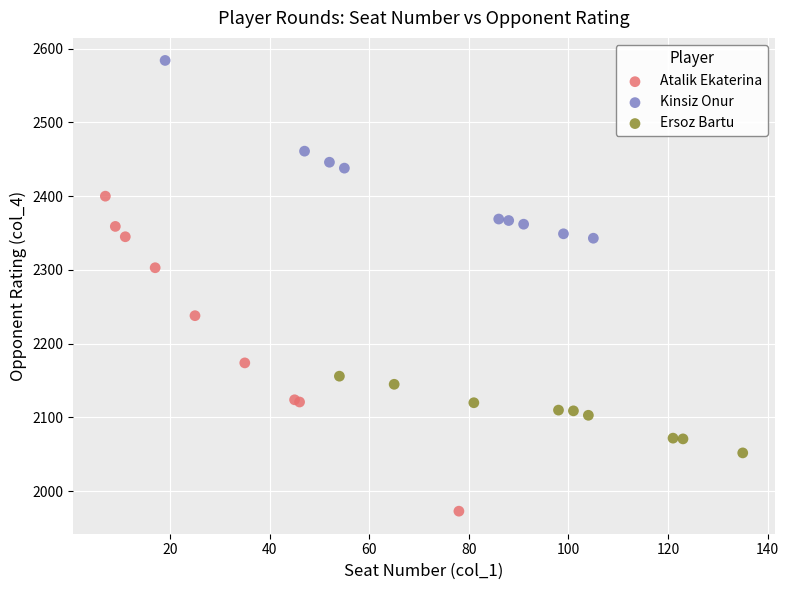

Which series reaches the minimum Y coordinate?

Atalik Ekaterina